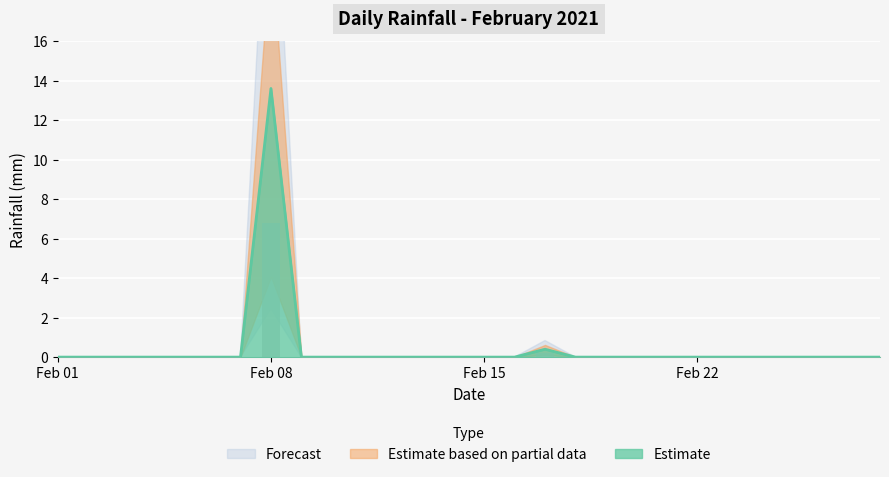

Rank the categories by value from lowest to highest.

2021-02-01, 2021-02-02, 2021-02-03, 2021-02-04, 2021-02-05, 2021-02-06, 2021-02-07, 2021-02-09, 2021-02-10, 2021-02-11, 2021-02-12, 2021-02-13, 2021-02-14, 2021-02-15, 2021-02-16, 2021-02-18, 2021-02-19, 2021-02-20, 2021-02-21, 2021-02-22, 2021-02-23, 2021-02-24, 2021-02-25, 2021-02-26, 2021-02-27, 2021-02-28, 2021-02-17, 2021-02-08